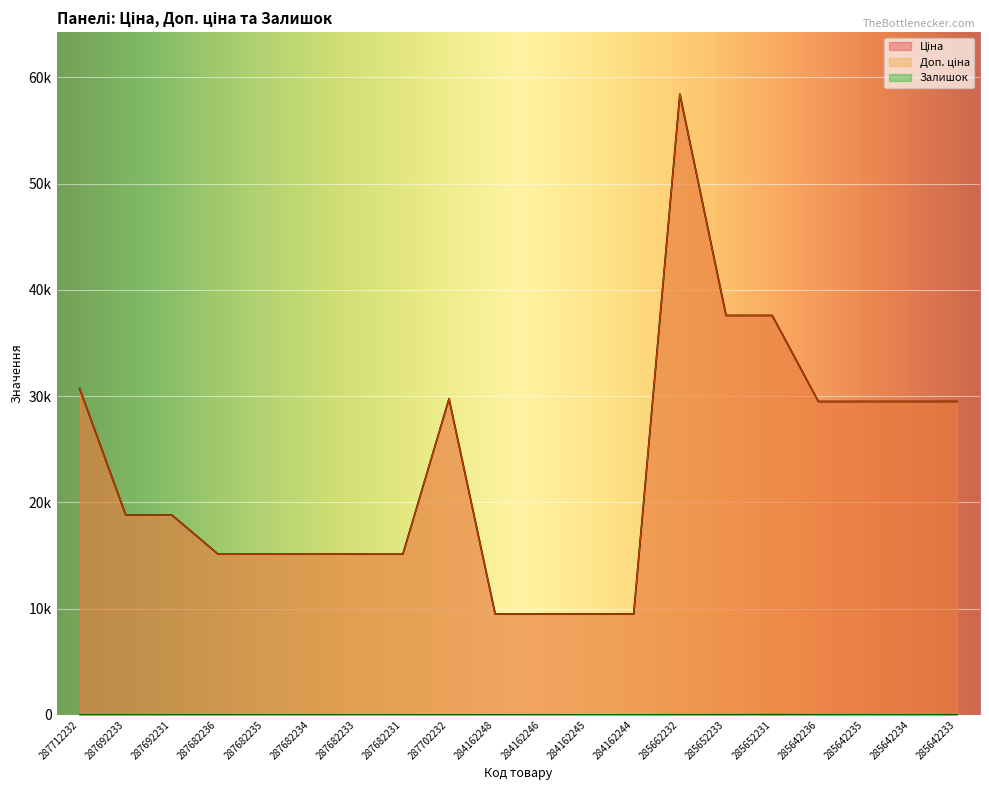

List the labels in order of Ціна value, smallest first.

284162248, 284162246, 284162245, 284162244, 287682236, 287682235, 287682234, 287682233, 287682231, 287692233, 287692231, 285642236, 285642235, 285642234, 285642233, 287702232, 287712232, 285652233, 285652231, 285662232